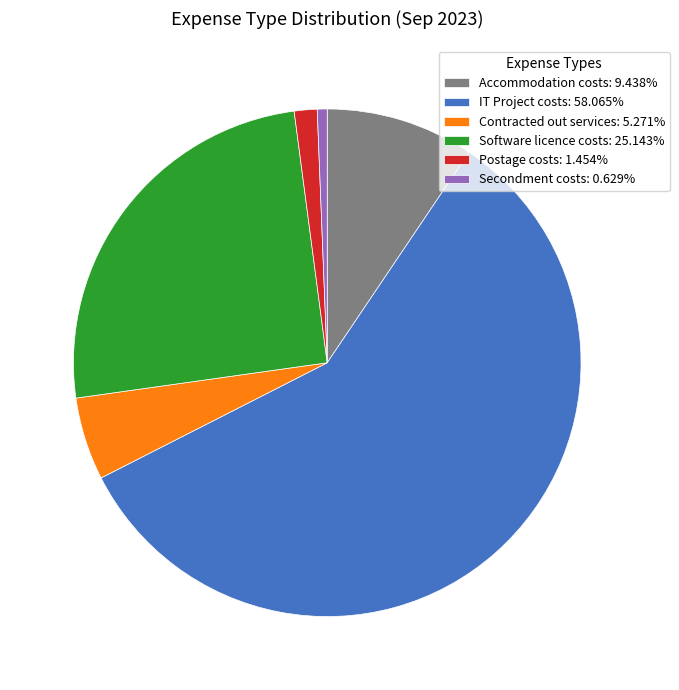

Approximately how many times larger is the value at IT Project costs: 58.065% compared to Secondment costs: 0.629%?

92.3